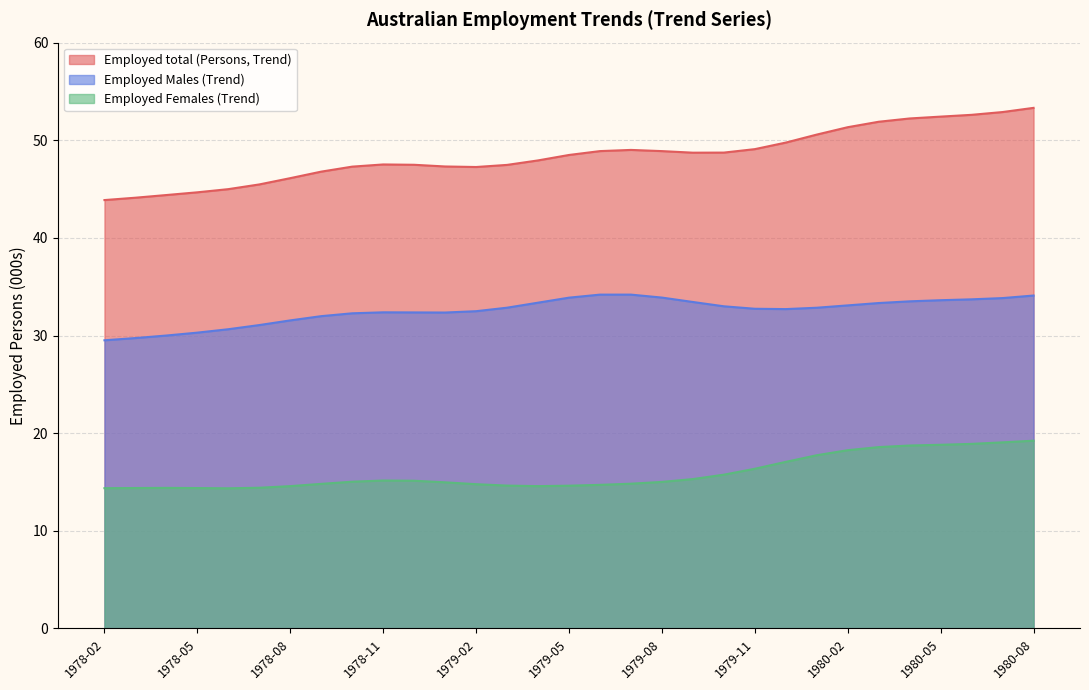

Is the value of Employed Males (Trend) at 1979-01 greater than the value of Employed total (Persons, Trend) at 1980-08?

No